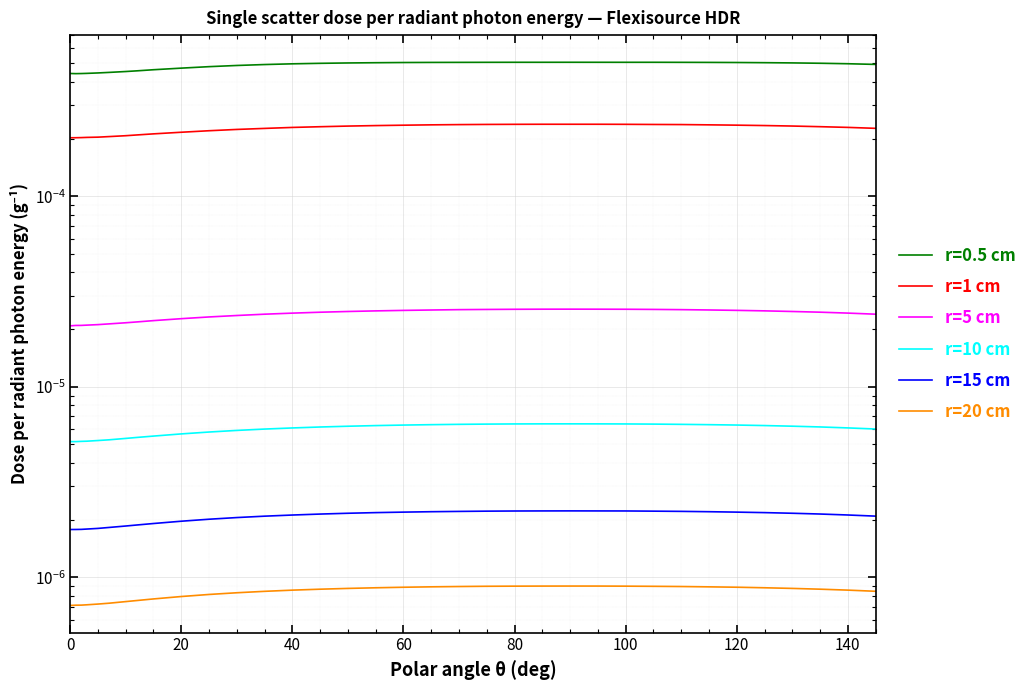

How many lines are shown in the chart?

5